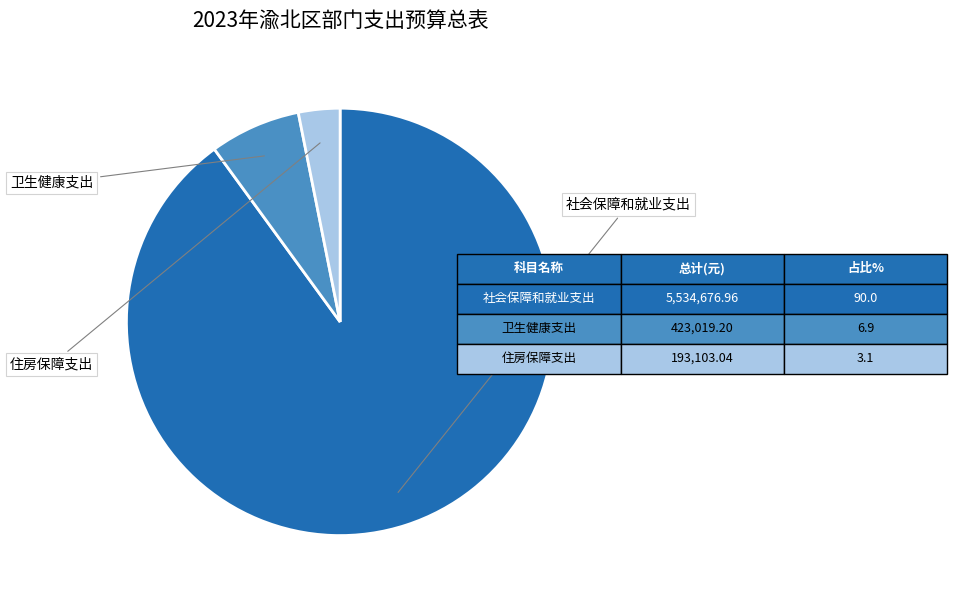

Is there a majority slice in this chart?

Yes